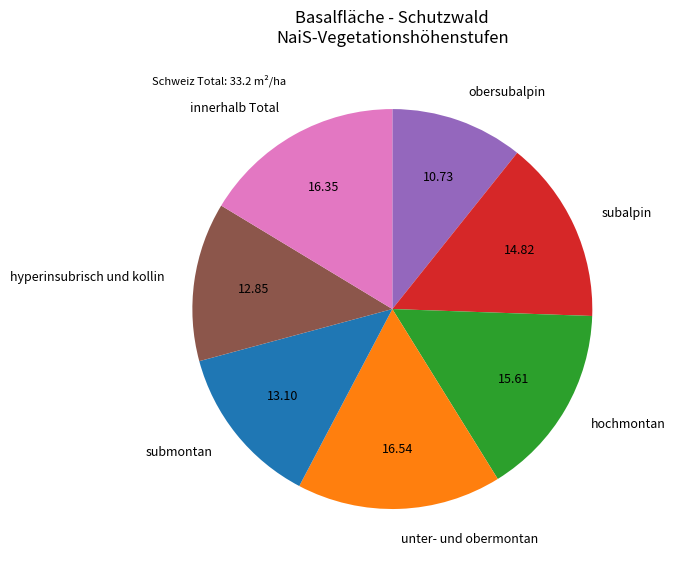

Do unter- und obermontan and hochmontan together represent more than half of the pie?

No